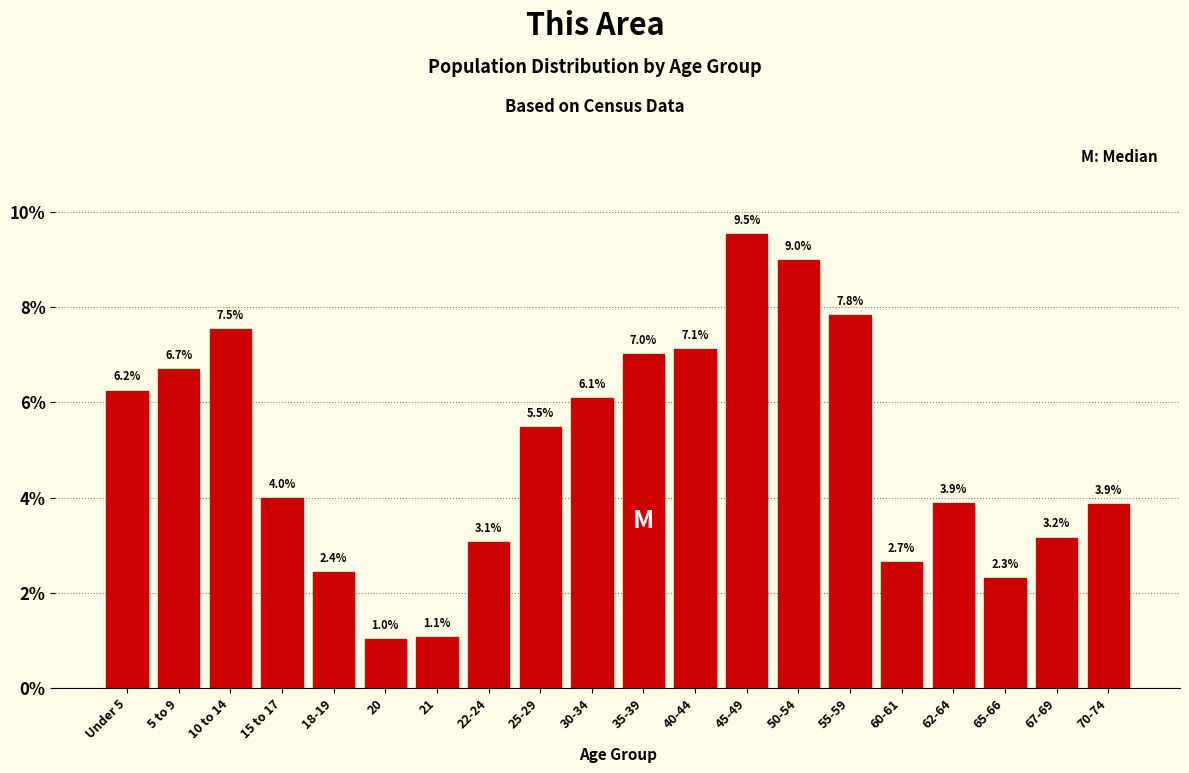

Reading left to right, transcribe all the data shown in this chart.

6.2	6.7	7.5	4.0	2.4	1.0	1.1	3.1	5.5	6.1	7.0	7.1	9.5	9.0	7.8	2.7	3.9	2.3	3.2	3.9